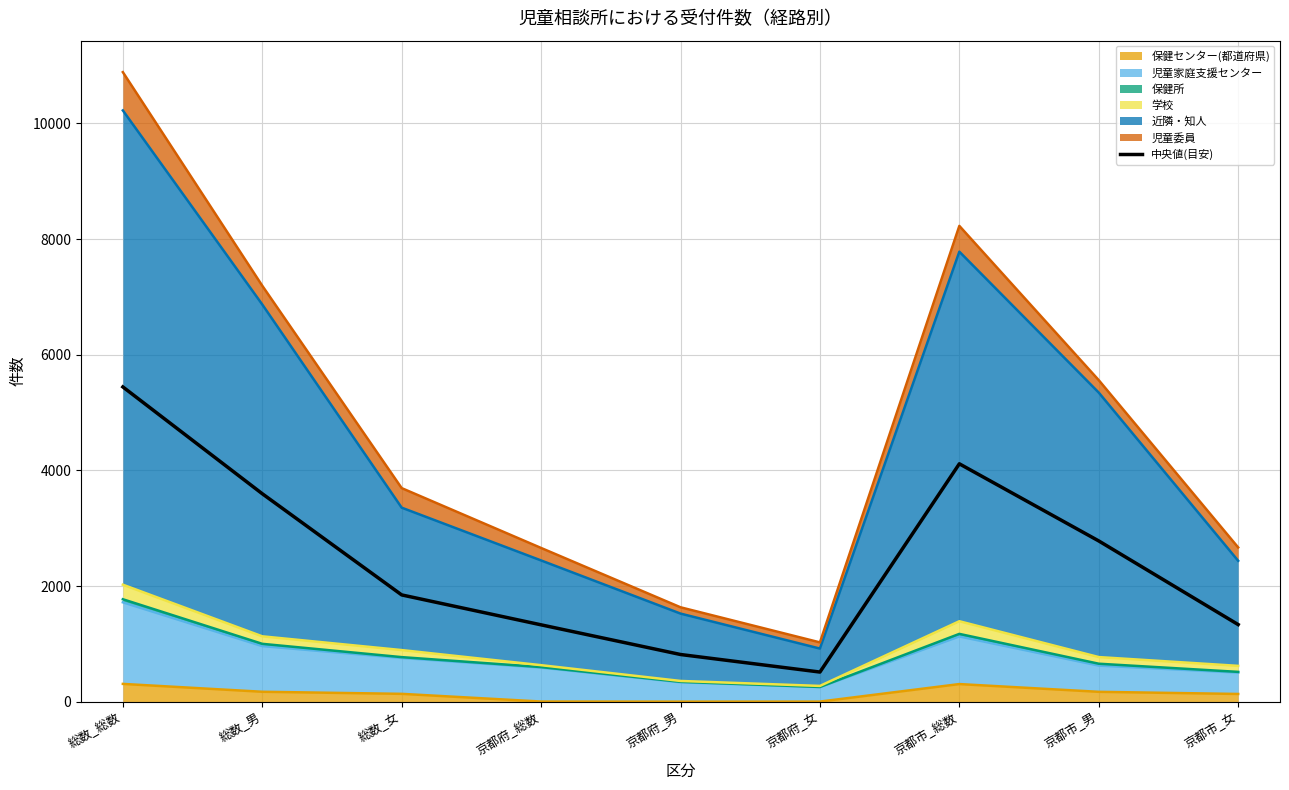

List the labels in order of value, largest first.

総数_総数, 京都市_総数, 総数_男, 京都市_男, 総数_女, 京都市_女, 京都府_総数, 京都府_男, 京都府_女